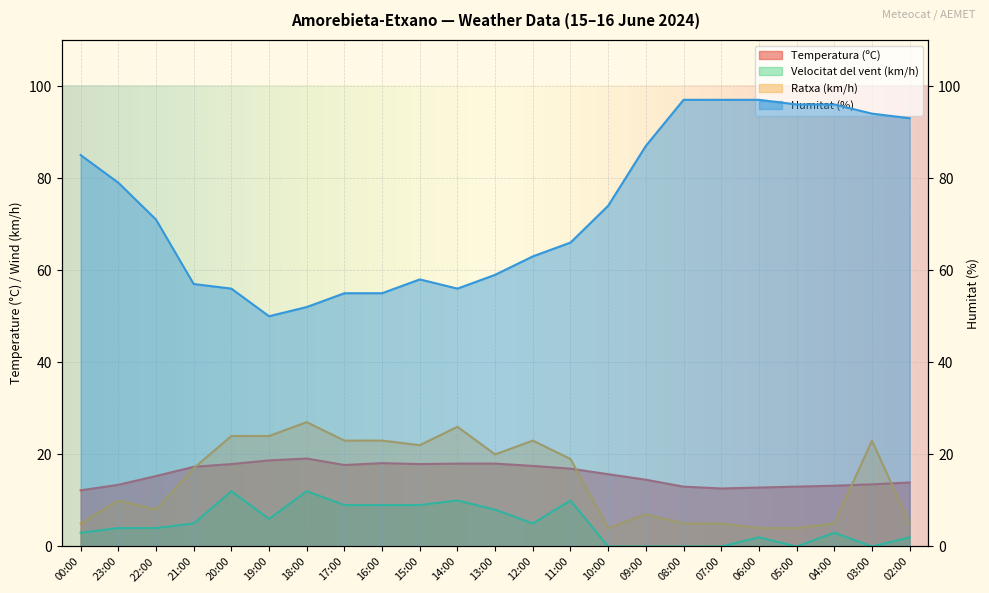

What is the spread (max minus min) of values at 23:00?

75.0